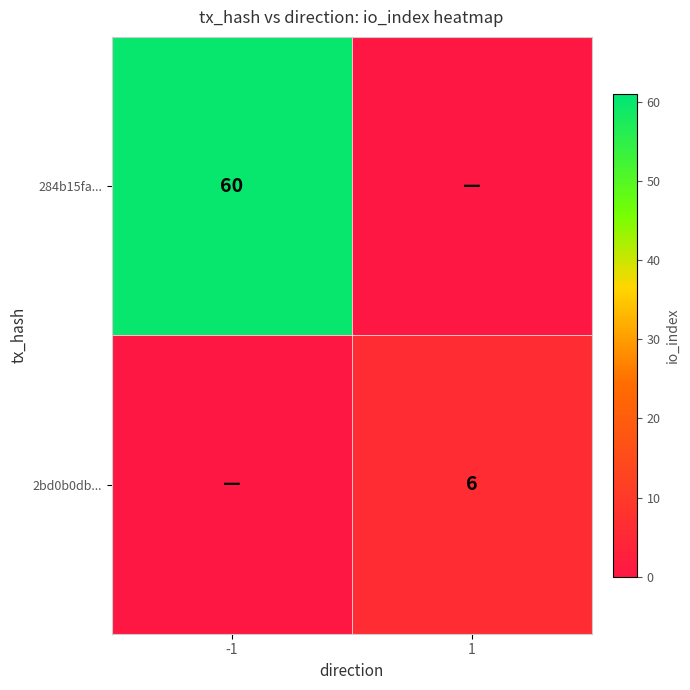

Is the value of 2bd0b0db... at 1 greater than the value of 284b15fa... at -1?

No